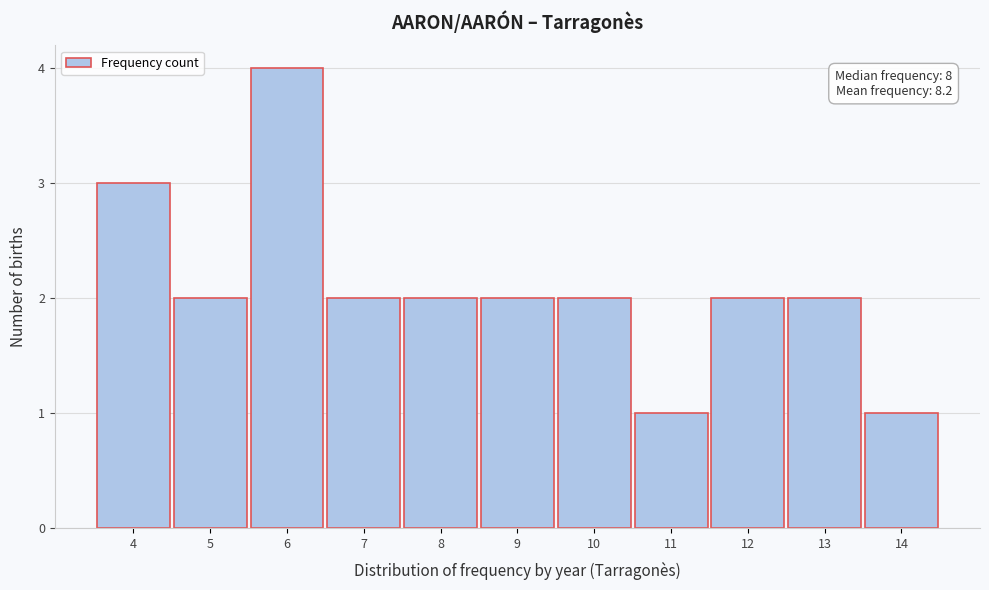

Over which range of the x-axis is the bar tallest?

5.5 to 6.5